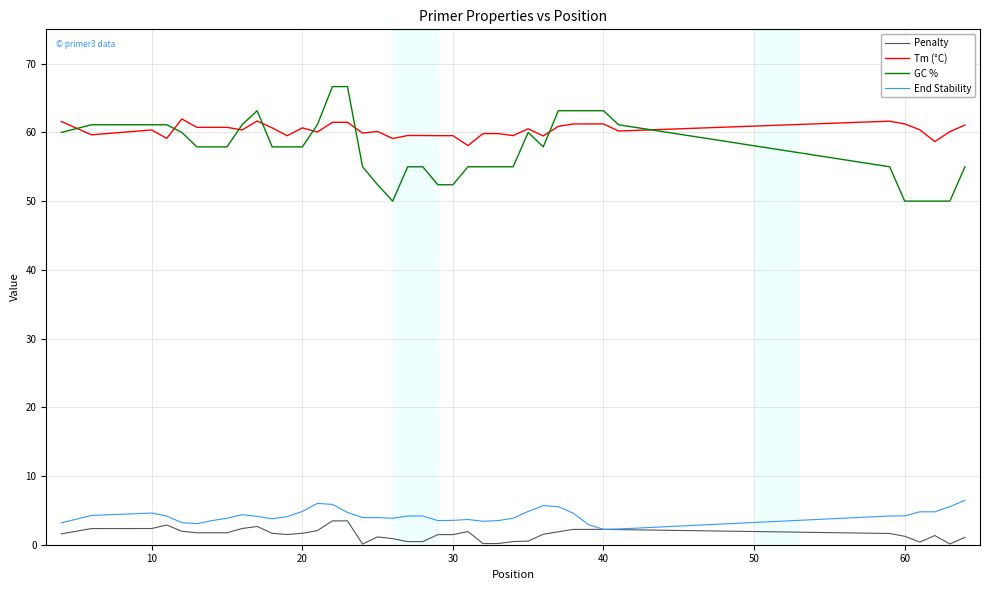

What is the minimum value shown in the chart?

0.1